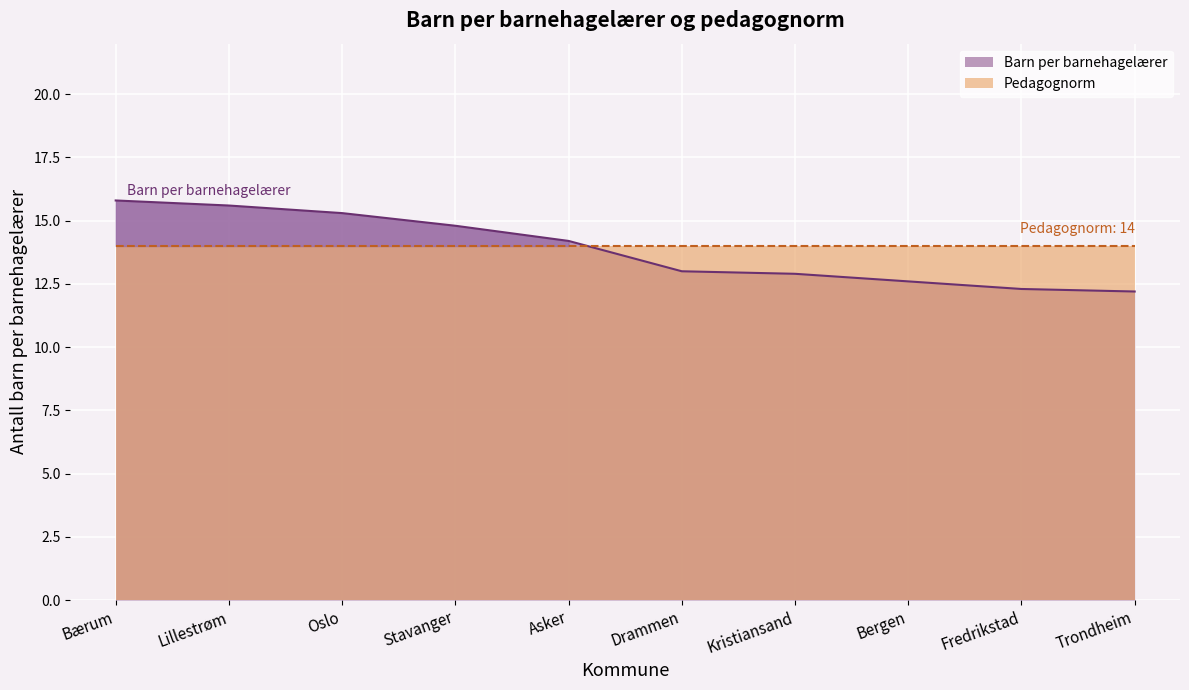

At which label does the data first exceed 14?

Bærum